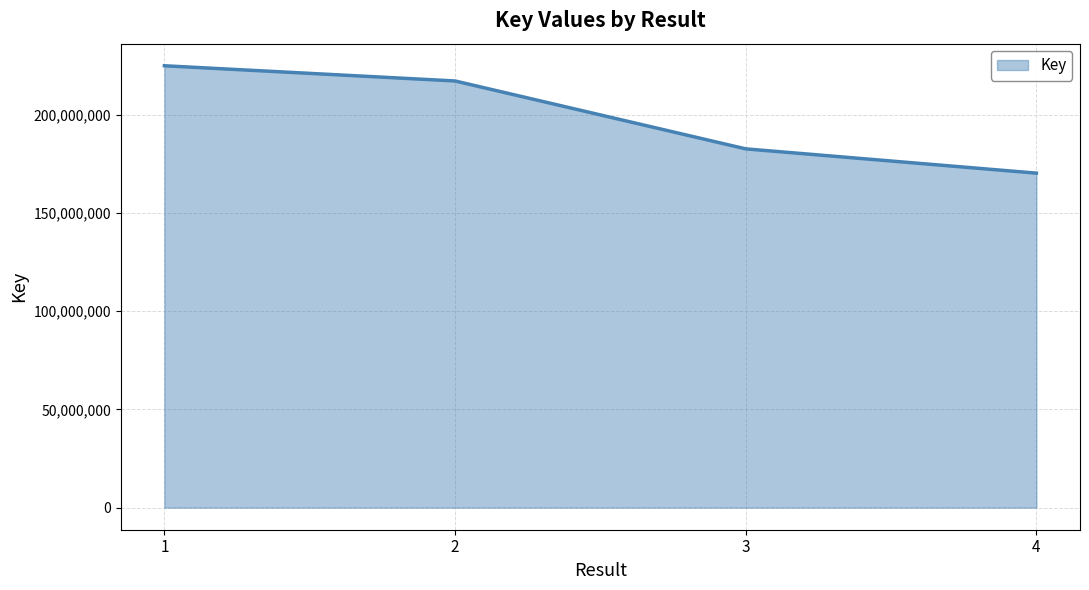

What is the smallest value displayed?

170265616.0